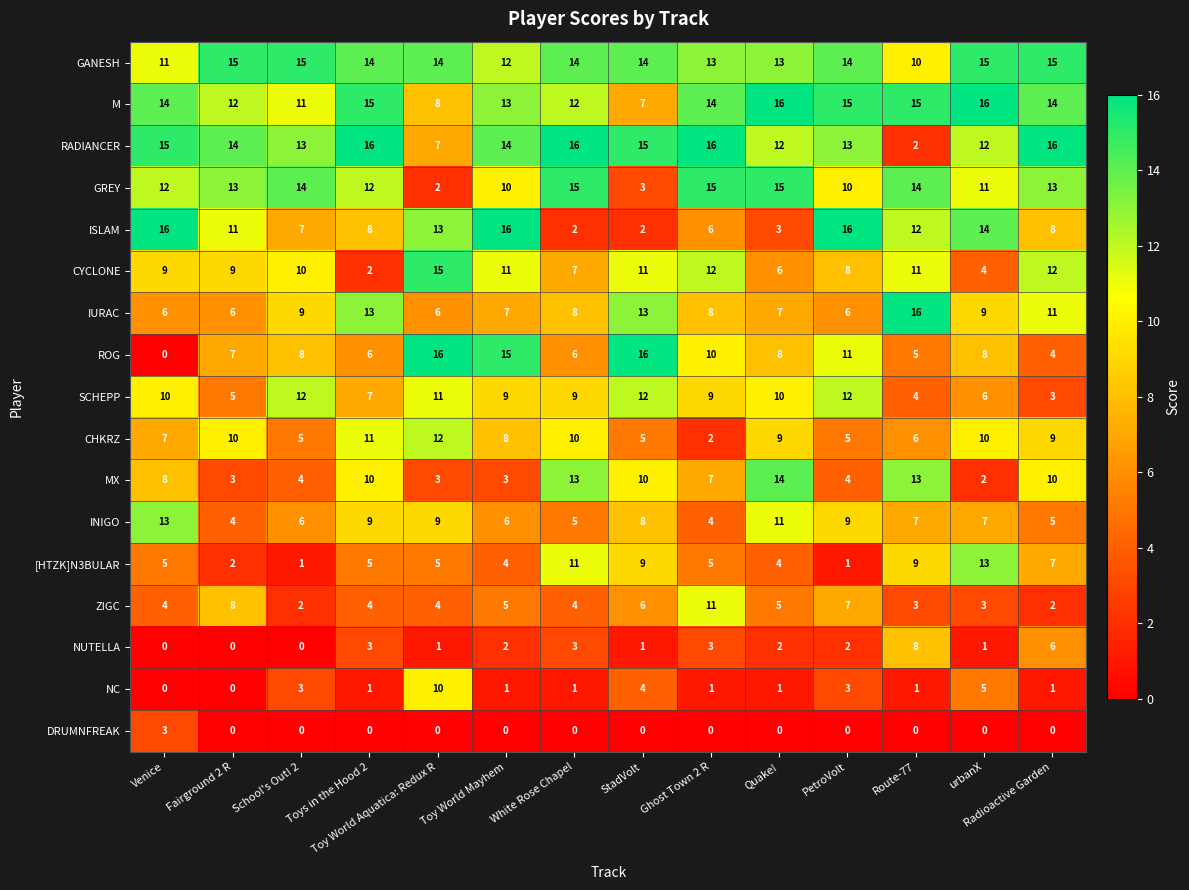

Is it true that [HTZK]N3BULAR equals 2 at Fairground 2 R?

True